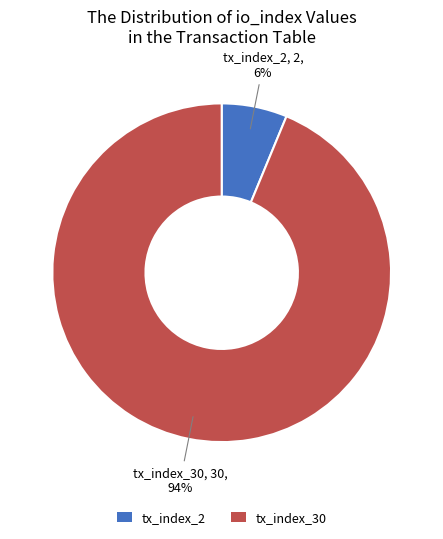

Which category has the smallest portion of the pie?

tx_index_2